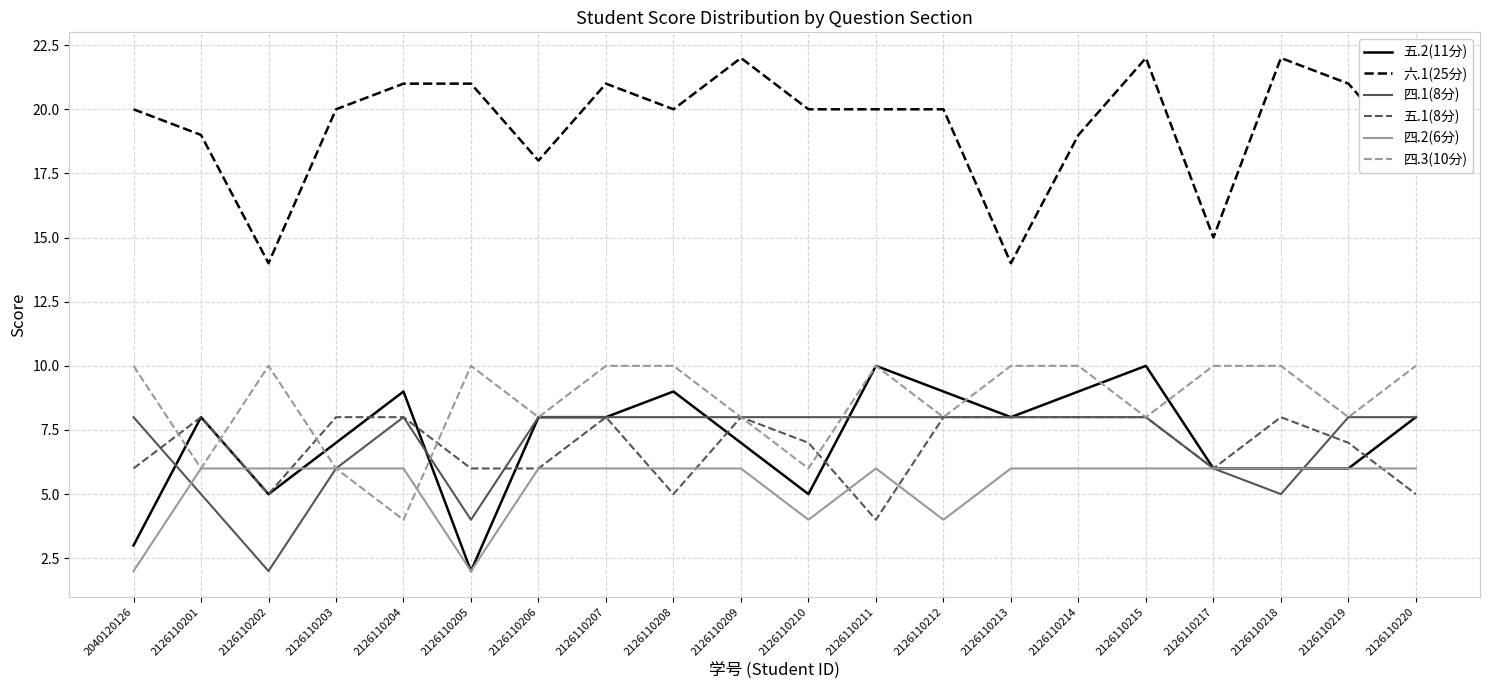

True or false: 四.1(8分) has a value of 8 at 2126110204.

True